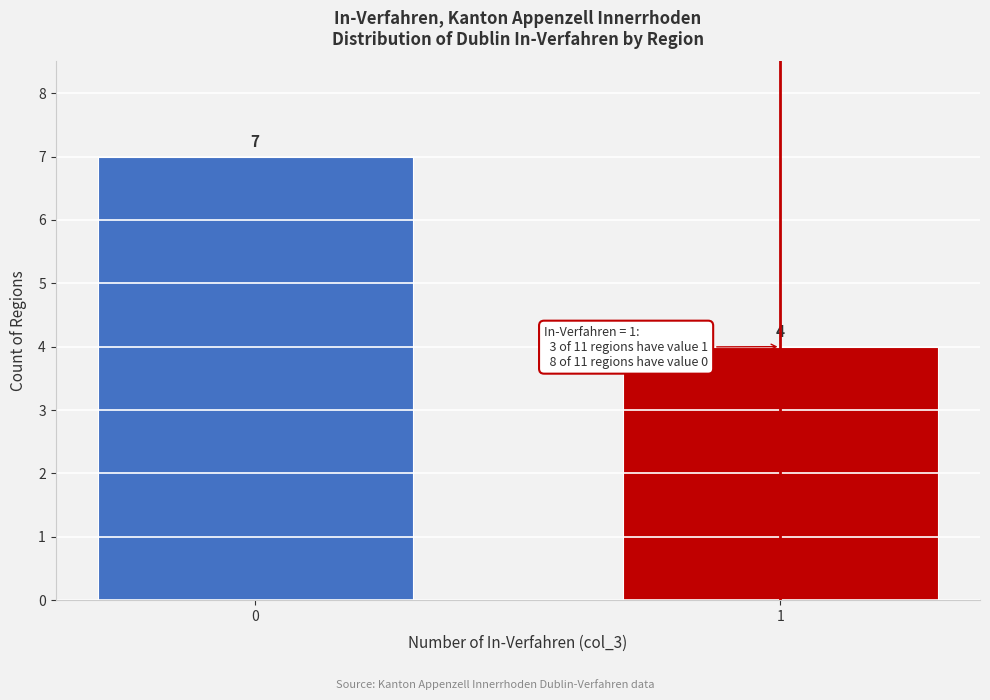

Reading right to left, transcribe all the data shown in this chart.

4	7